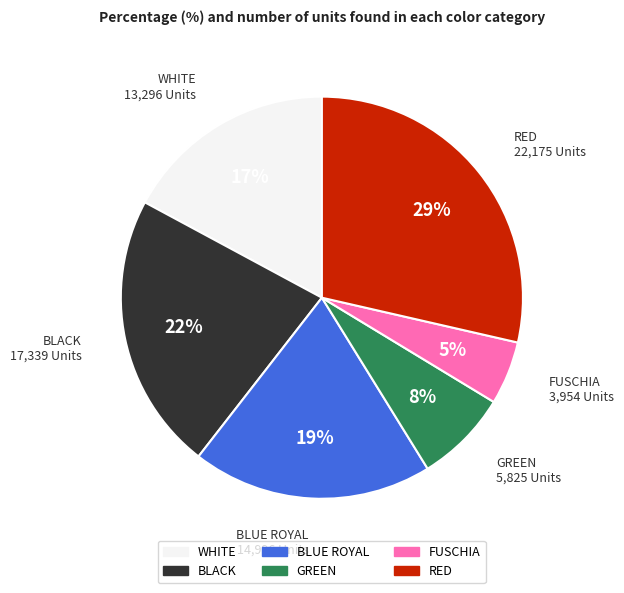

Is there a majority slice in this chart?

No